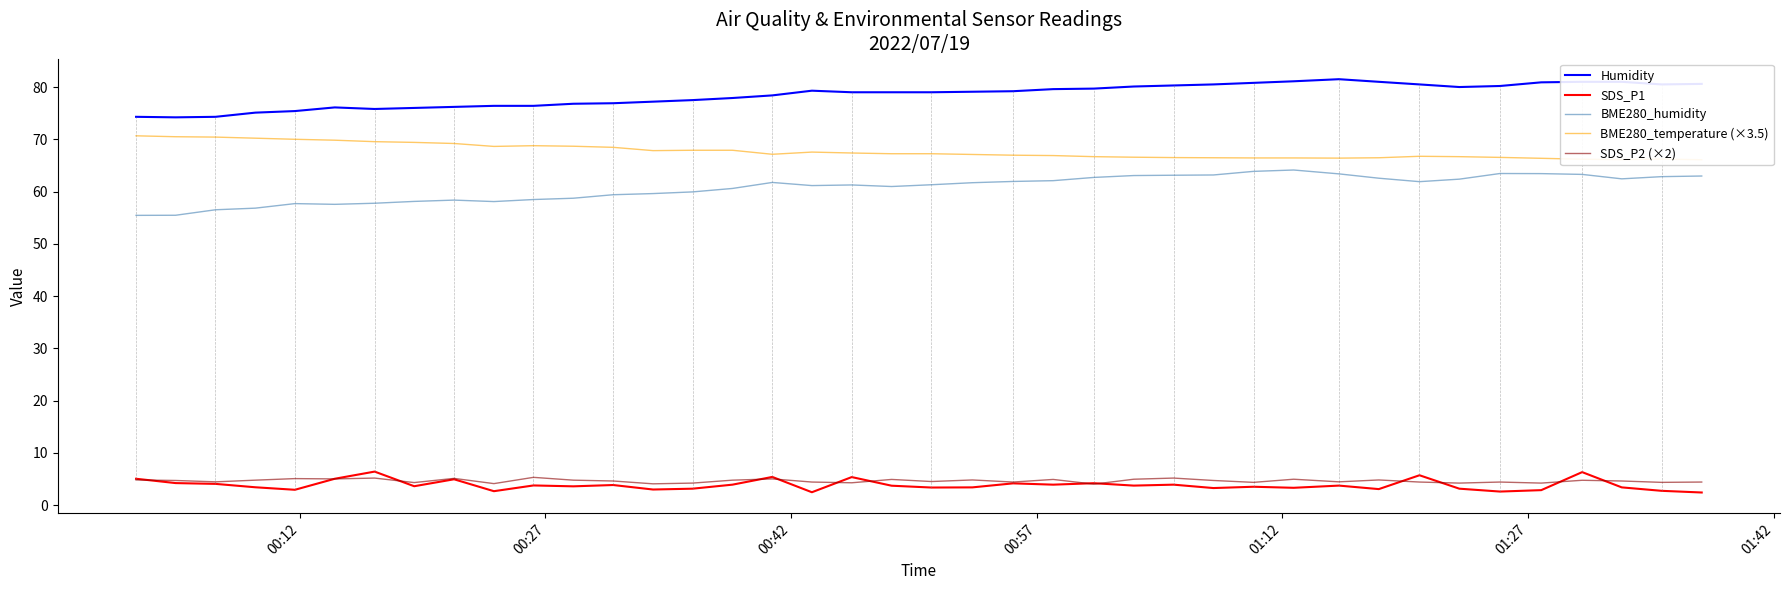

True or false: Humidity and BME280_humidity cross at least once.

False